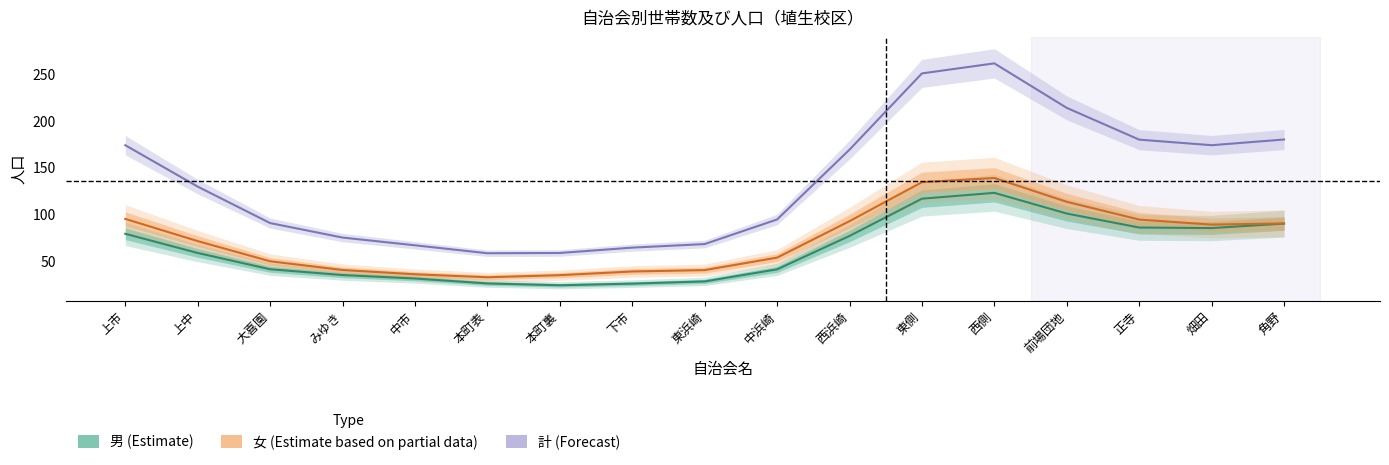

Which category has the highest value in the 男 (Estimate) series?

西側